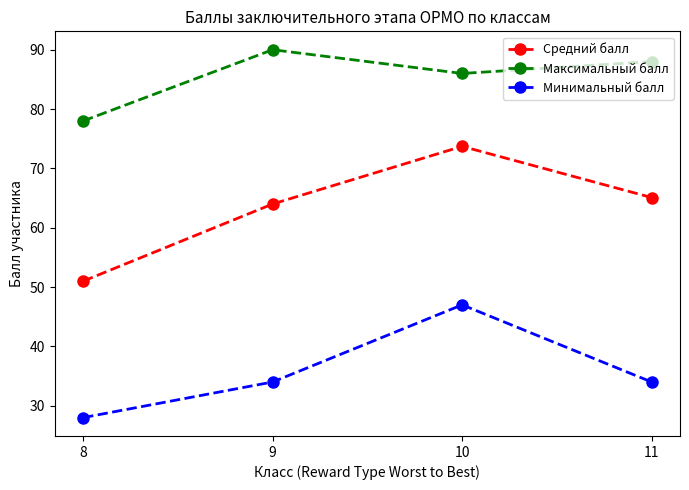

Is it true that Максимальный балл equals 78.0 at 8?

True